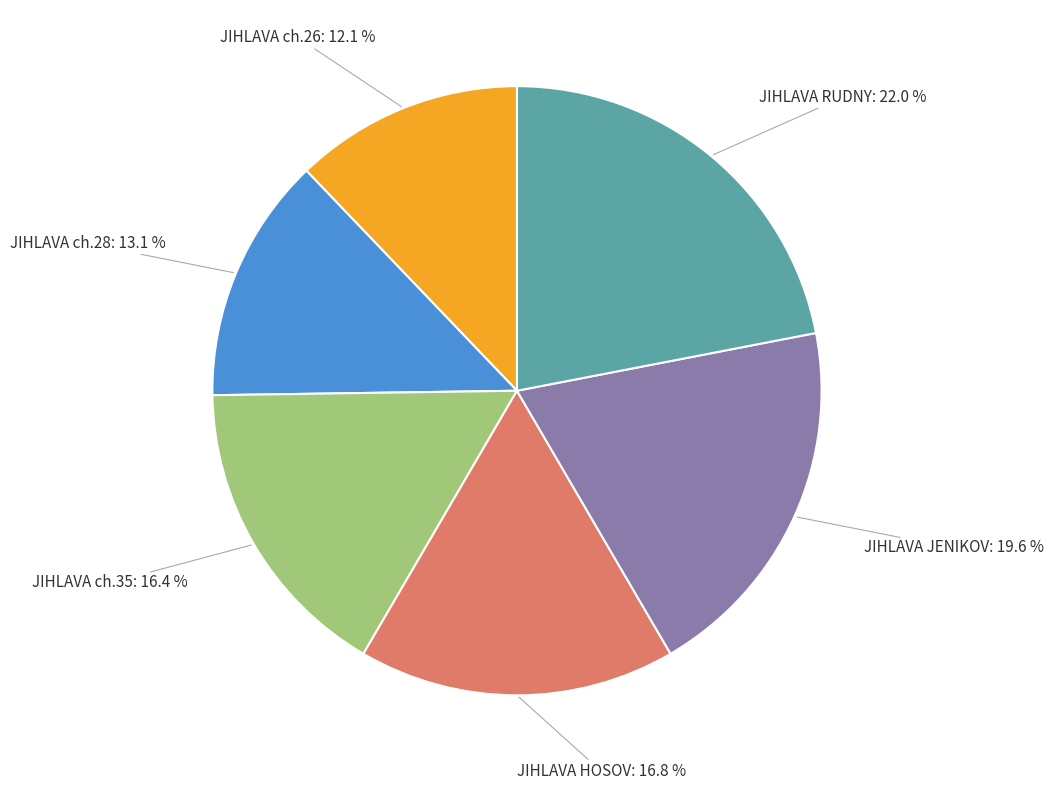

Is it true that JIHLAVA RUDNY is 22% of the pie?

True